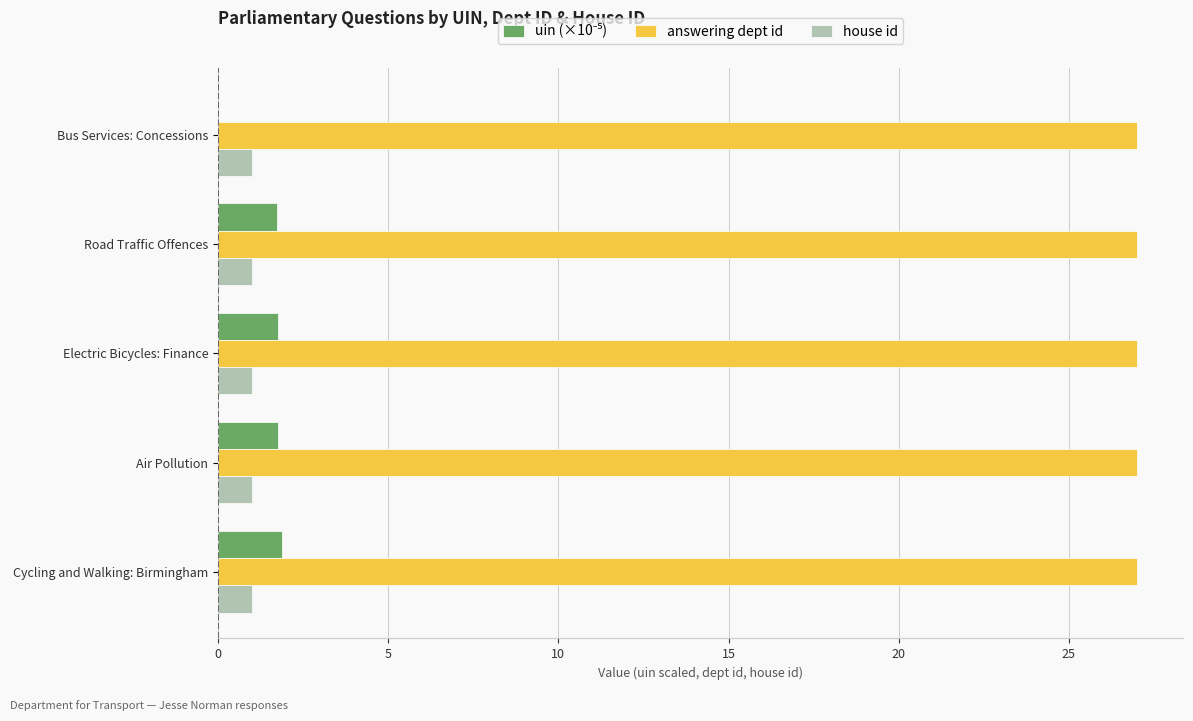

What is the sum of all answering dept id values?

135.0